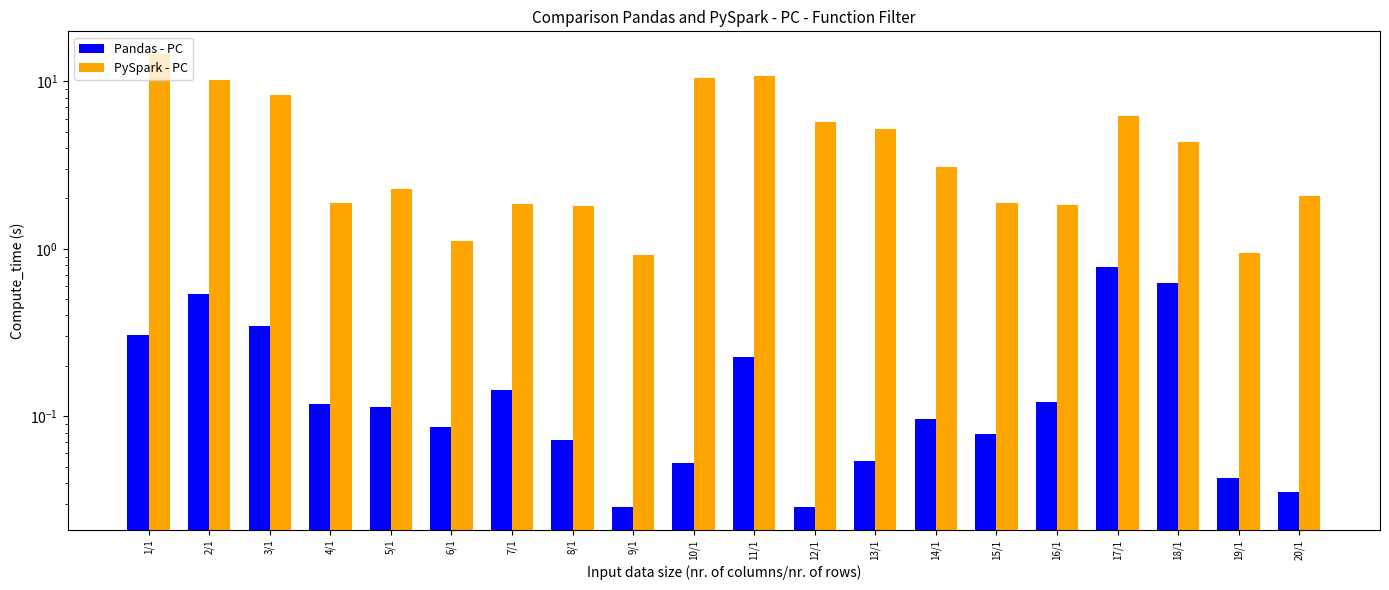

Read the PySpark - PC value at 12/1.

5.7